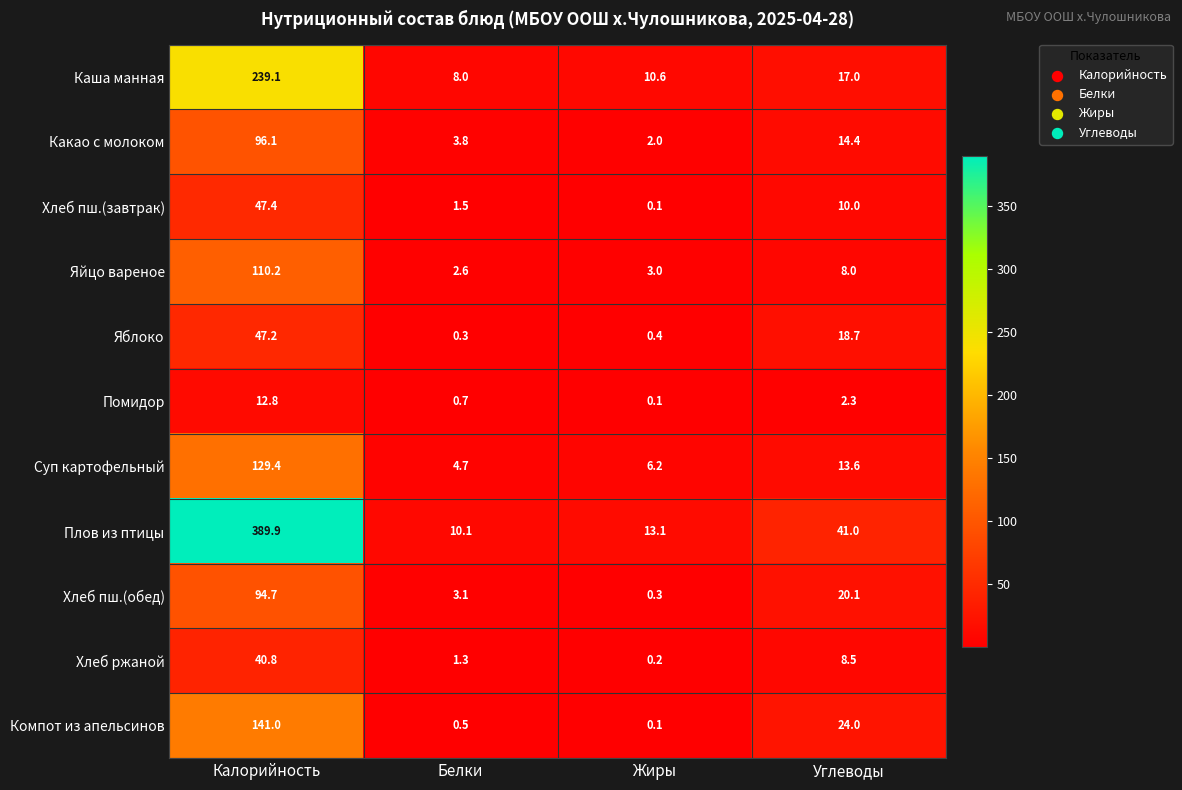

What is the difference between the Какао с молоком values at Жиры and Калорийность?

94.1